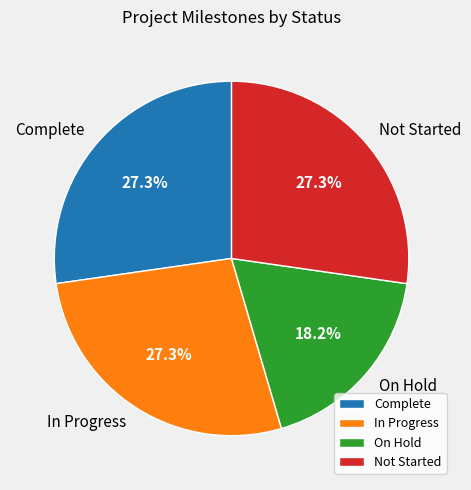

How many segments does this pie chart have?

4